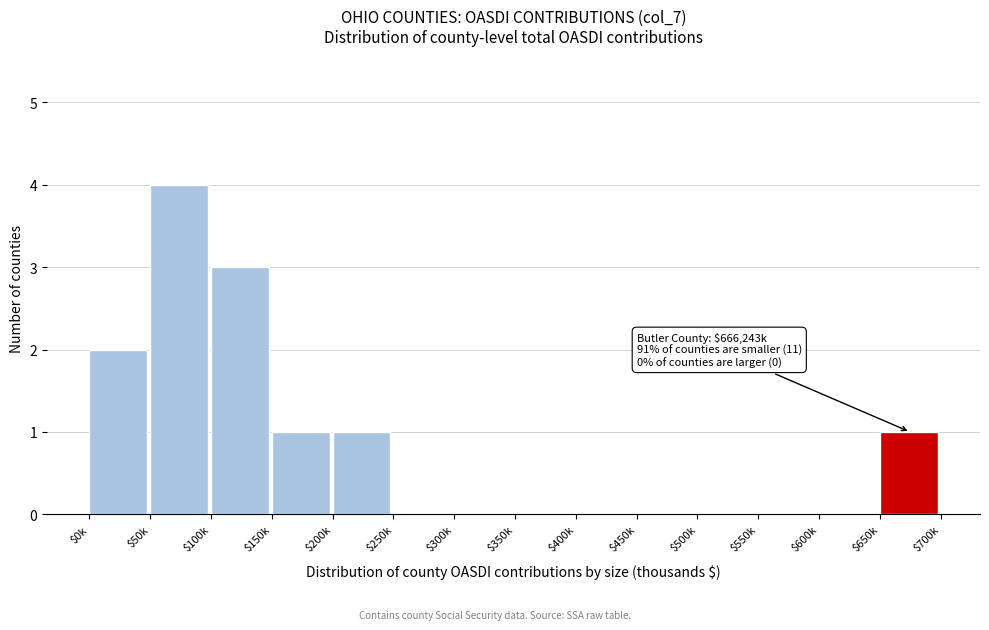

Is it true that the value at $600k is 2?

False